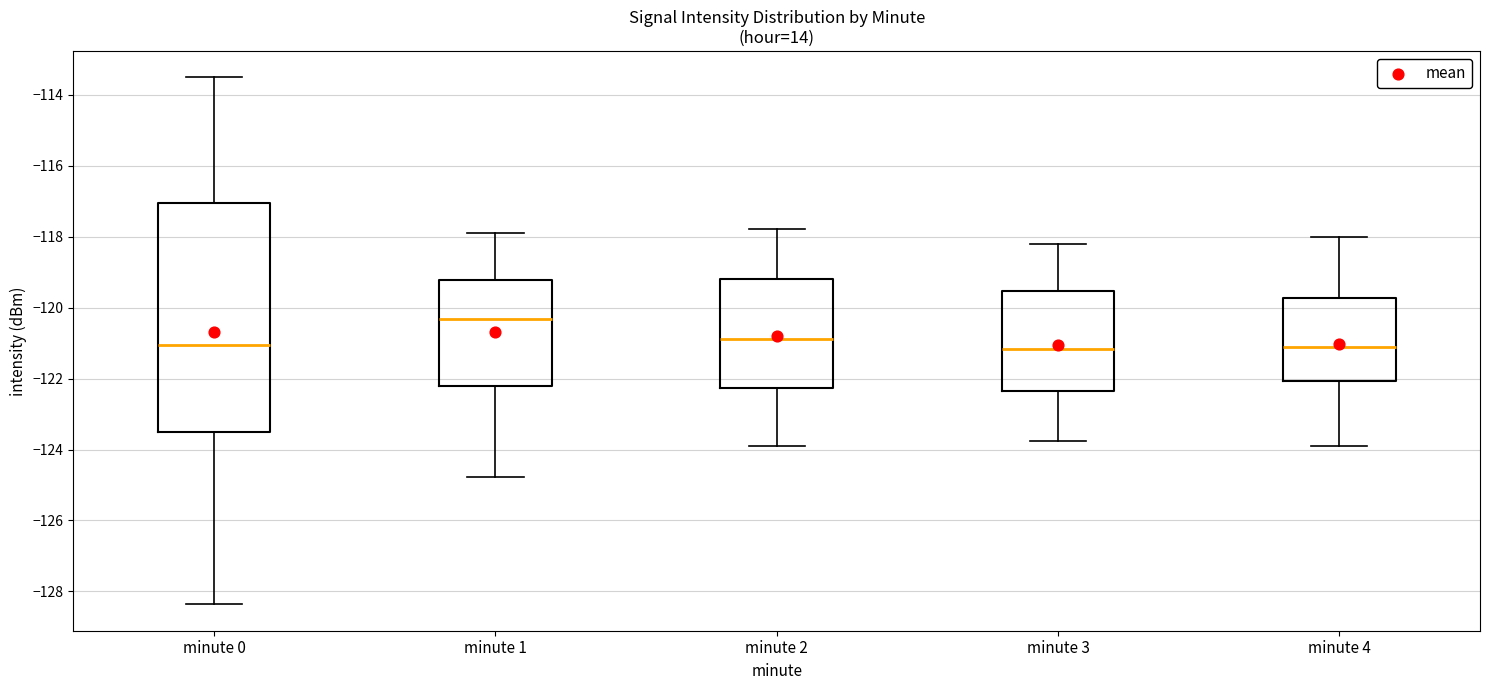

Reading left to right, transcribe this box plot: for each box, give where its median line is, the range the box spans, and where its two whiskers end, as read against the y-axis. The values are not printed on the chart, so give them approximately, as read against the axis.

minute 0: median -121.0, box -123.6 to -117.0, whiskers -128.4 to -113.6
minute 1: median -120.4, box -122.2 to -119.2, whiskers -124.8 to -117.8
minute 2: median -120.8, box -122.2 to -119.2, whiskers -124.0 to -117.8
minute 3: median -121.2, box -122.4 to -119.6, whiskers -123.8 to -118.2
minute 4: median -121.2, box -122.0 to -119.8, whiskers -124.0 to -118.0